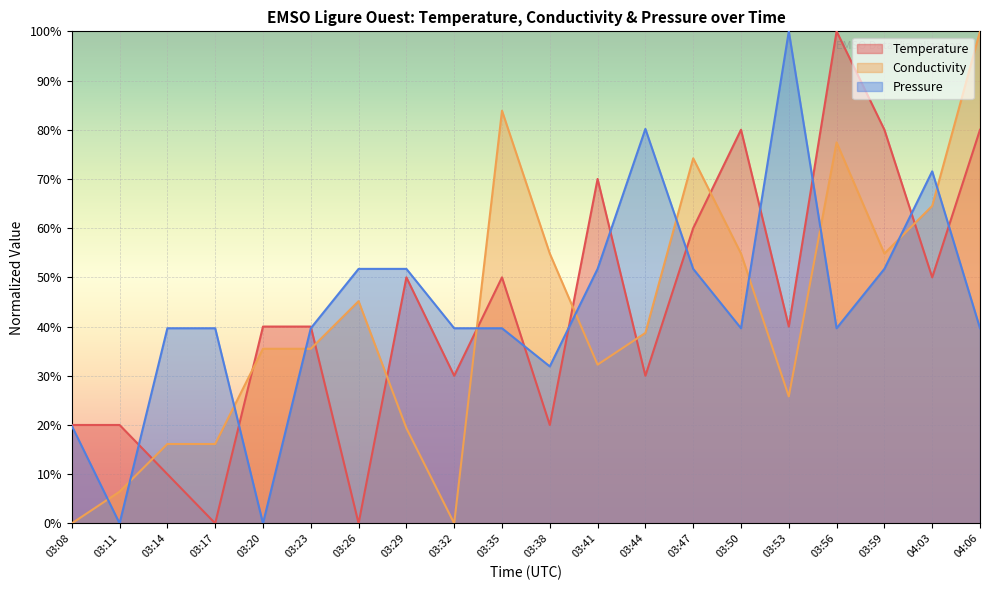

The value of Temperature at 03:20 is 0.4. True or false?

True